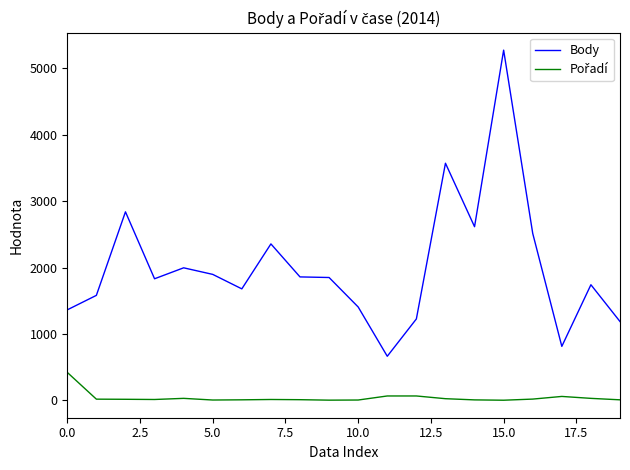

What is the difference between the maximum and minimum values in the Body series?

4610